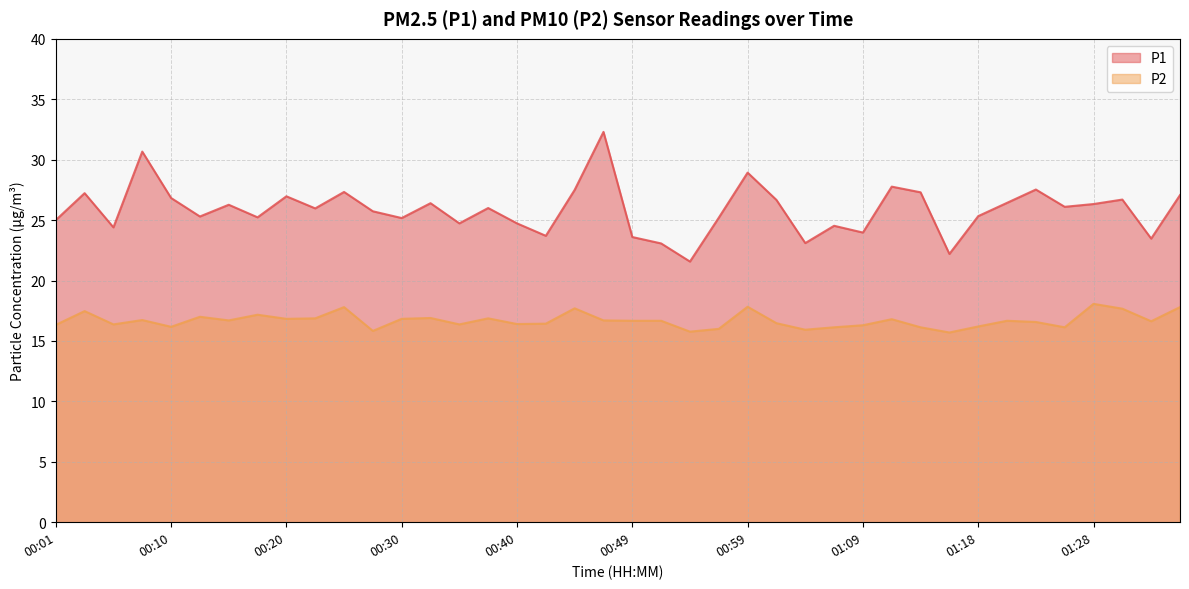

True or false: P2 has more than 0 interior local peaks.

True